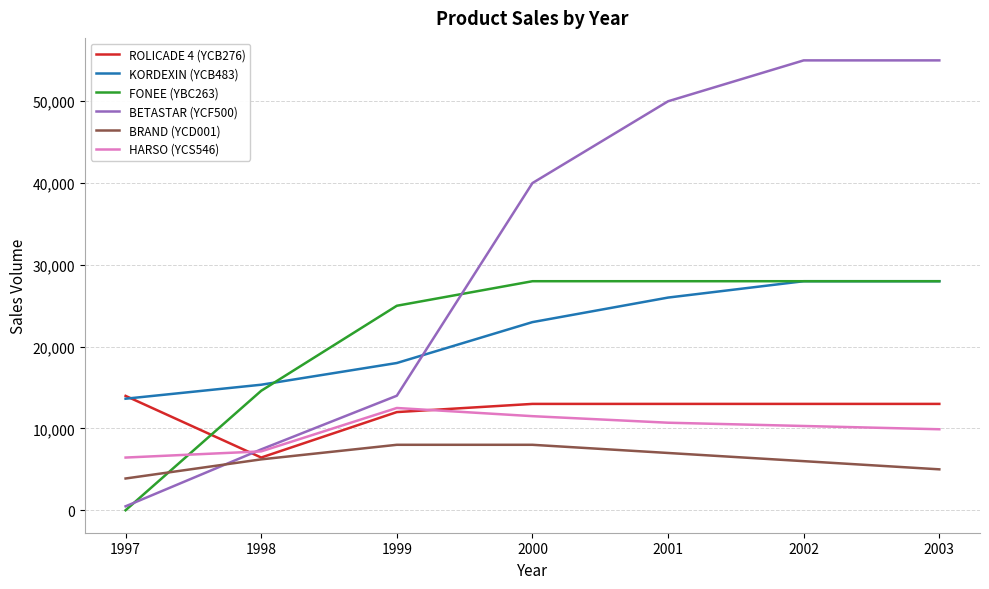

At which label is KORDEXIN (YCB483) closest to 20817?

2000